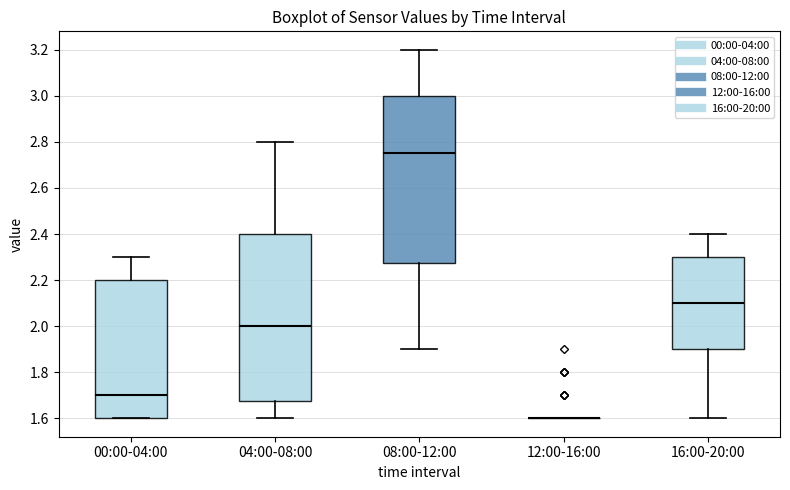

Reading left to right, read every box against the y-axis: the position of its median line, the range the box covers, and the ends of its whiskers. The values are not printed on the chart, so give them approximately, as read against the axis.

00:00-04:00: median 1.70, box 1.60 to 2.20, whiskers 1.60 to 2.30
04:00-08:00: median 2.00, box 1.68 to 2.40, whiskers 1.60 to 2.80
08:00-12:00: median 2.76, box 2.28 to 3.00, whiskers 1.90 to 3.20
12:00-16:00: box collapsed to a line at 1.60, whiskers 1.60 to 1.60
16:00-20:00: median 2.10, box 1.90 to 2.30, whiskers 1.60 to 2.40